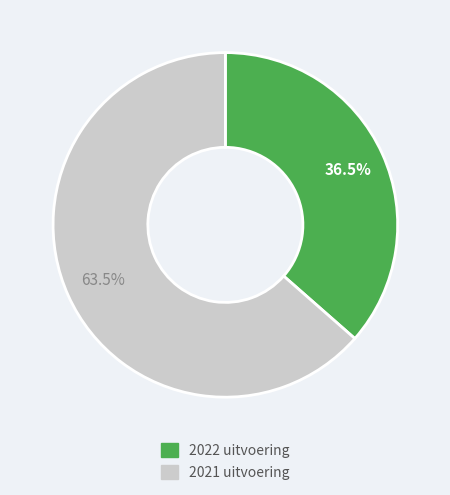

Do 2021 uitvoering and 2022 uitvoering together represent more than half of the pie?

Yes